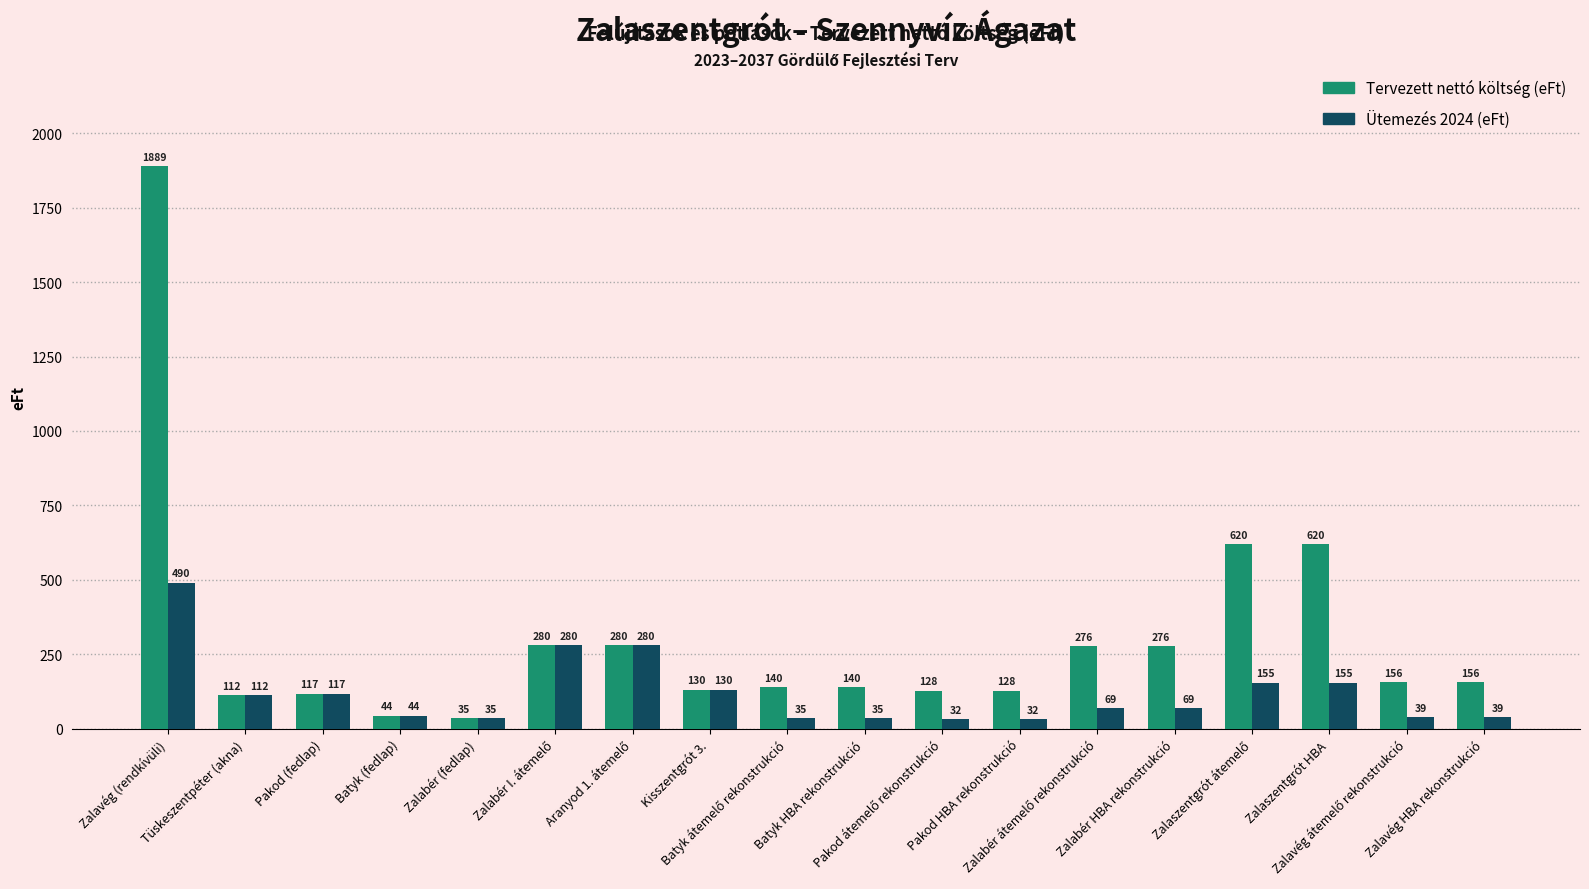

List the series in order of their overall mean, highest first.

Tervezett nettó költség (eFt), Ütemezés 2024 (eFt)